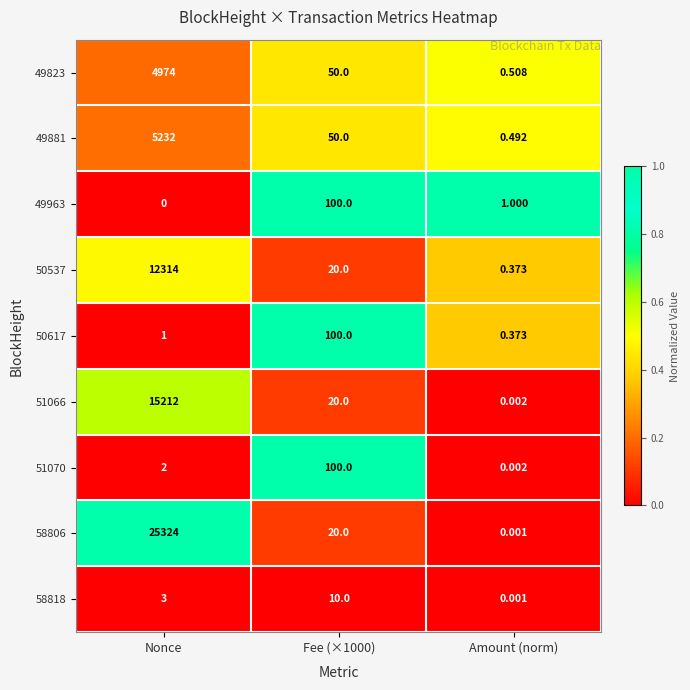

How many categories are shown in the chart?

3